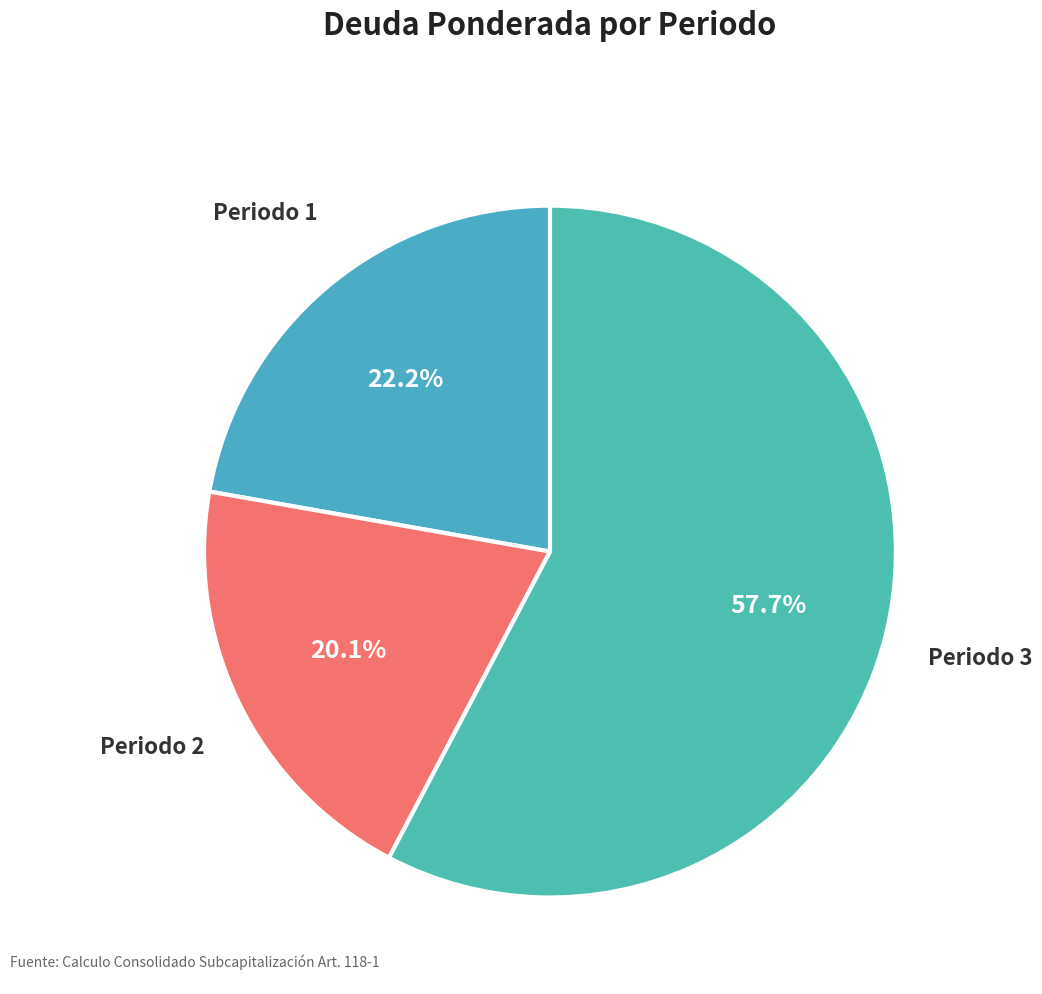

Count the number of slices in the pie.

3